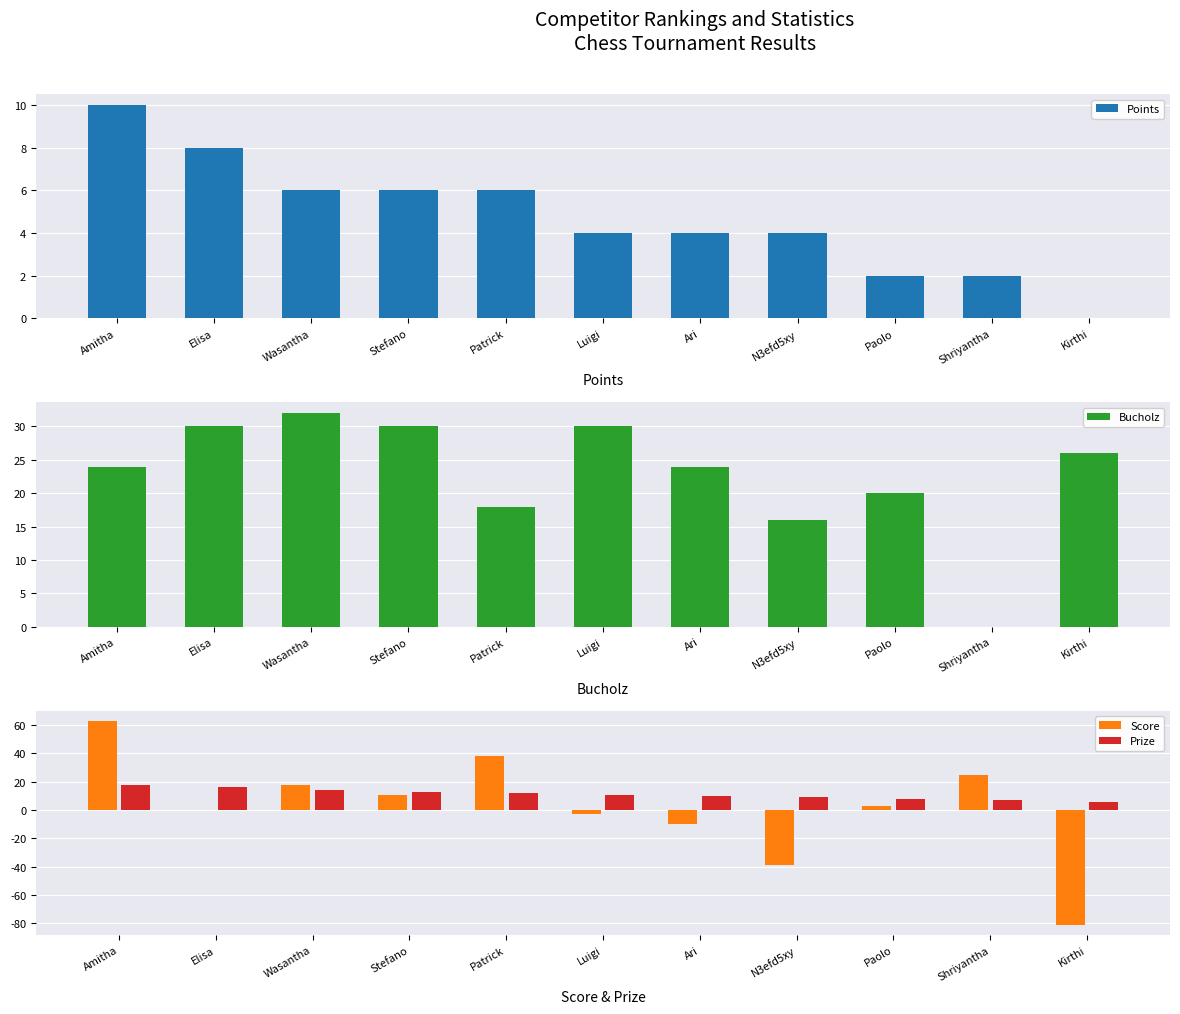

Reading left to right, extract all data points from this chart.

Points: Amitha=10	Elisa=8	Wasantha=6	Stefano=6	Patrick=6	Luigi=4	Ari=4	N3efd5xy=4	Paolo=2	Shriyantha=2	Kirthi=0
Bucholz: Amitha=24	Elisa=30	Wasantha=32	Stefano=30	Patrick=18	Luigi=30	Ari=24	N3efd5xy=16	Paolo=20	Shriyantha=0	Kirthi=26
Score: Amitha=63	Elisa=0	Wasantha=18	Stefano=11	Patrick=38	Luigi=-3	Ari=-10	N3efd5xy=-39	Paolo=3	Shriyantha=25	Kirthi=-81
Prize: Amitha=18	Elisa=16	Wasantha=14	Stefano=13	Patrick=12	Luigi=11	Ari=10	N3efd5xy=9	Paolo=8	Shriyantha=7	Kirthi=6